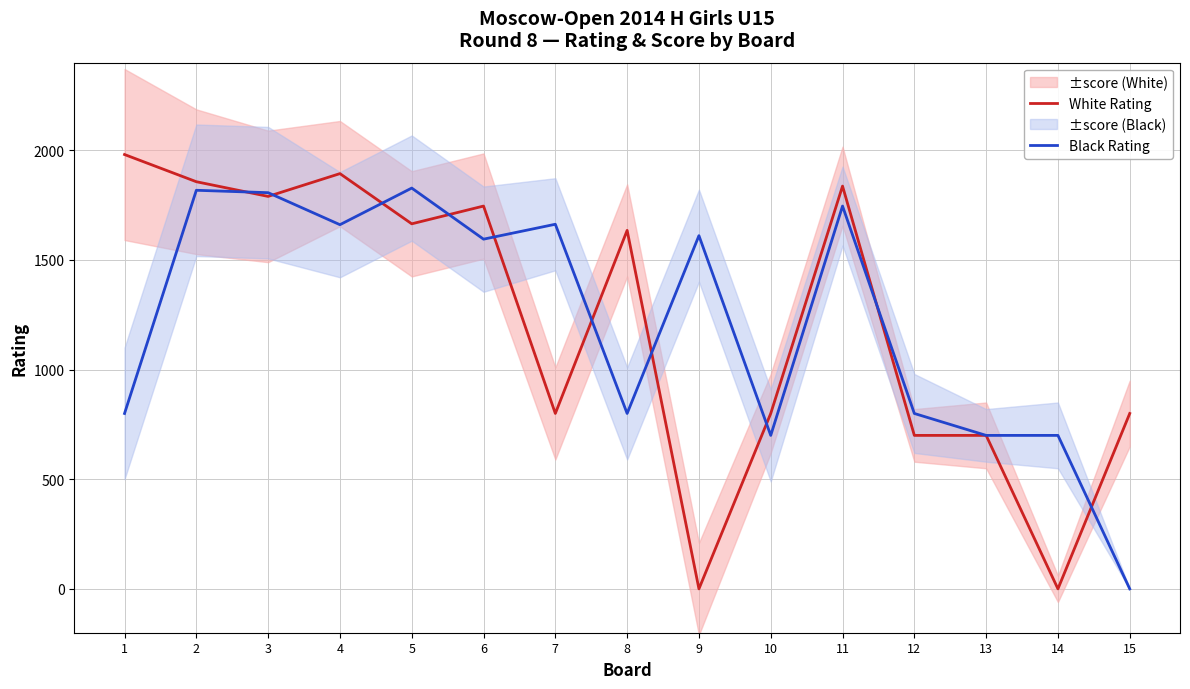

True or false: Black Rating has more than 0 points higher than both neighbors.

True